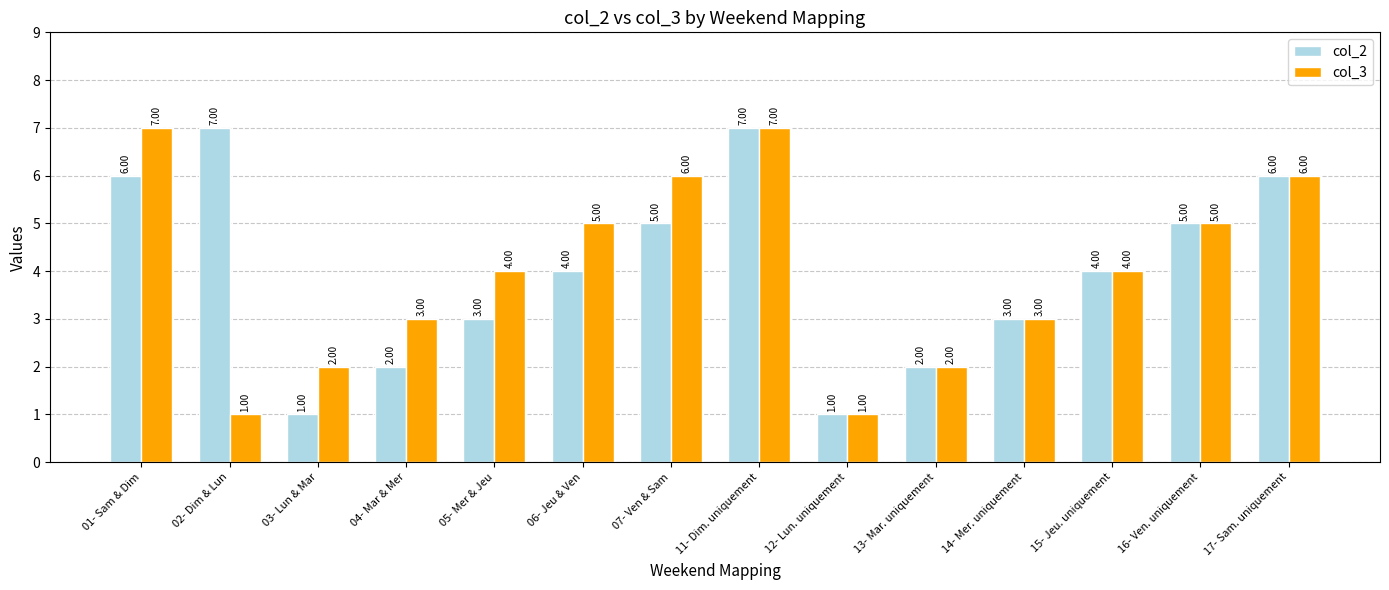

Which series changed the most between 07- Ven & Sam and 12- Lun. uniquement?

col_3